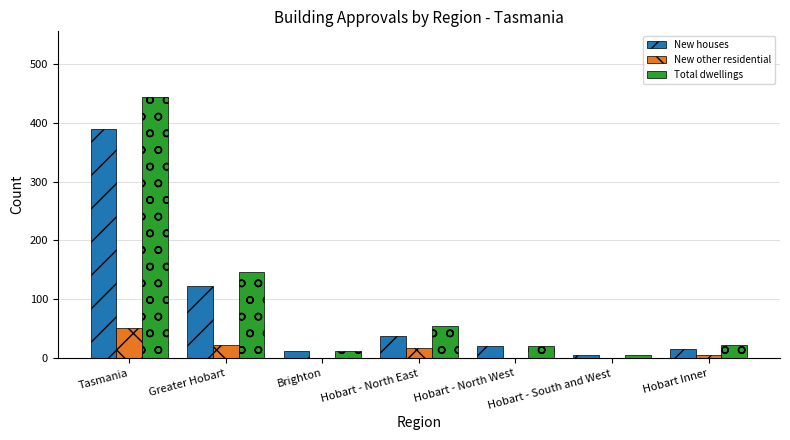

What is the total value across all series at Hobart Inner?

44